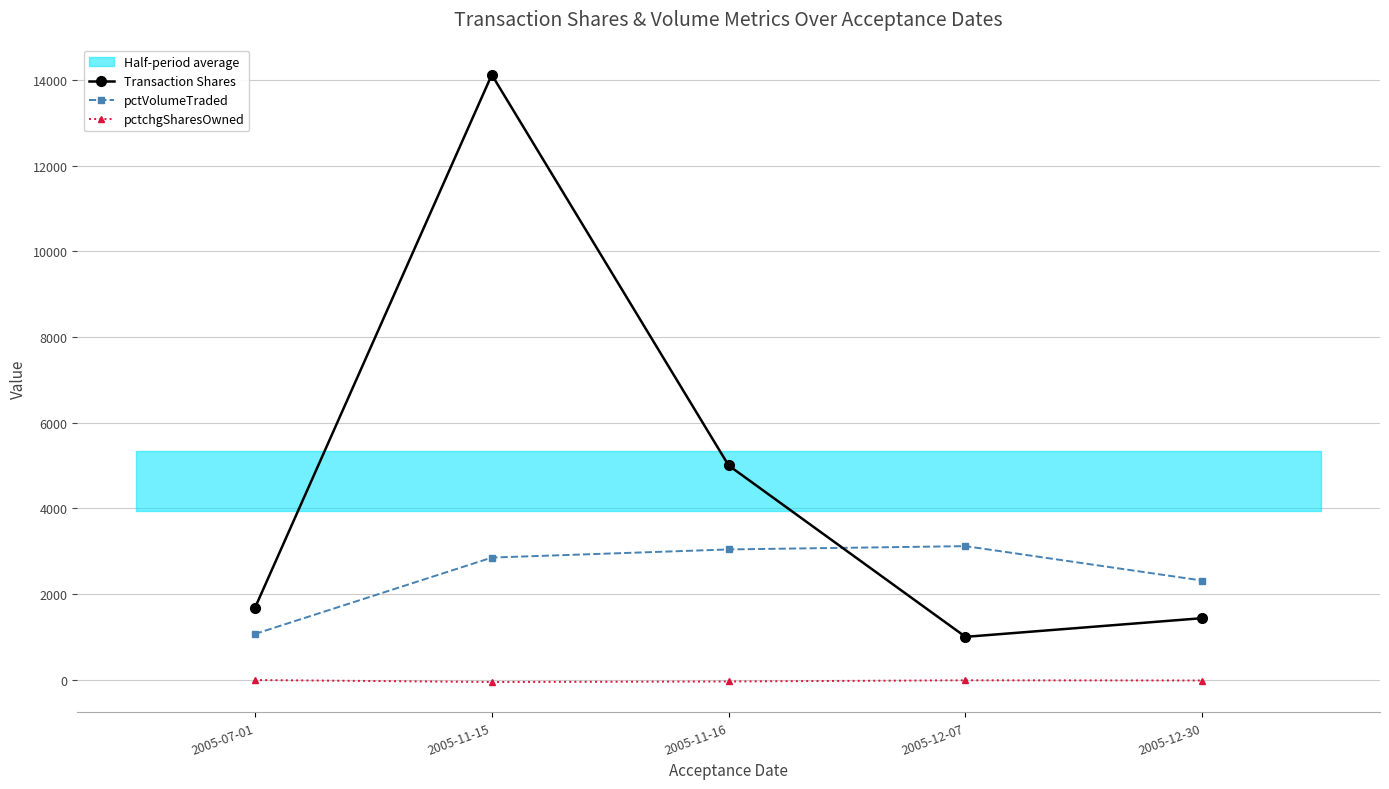

At how many categories does at least one series exceed 5847?

1